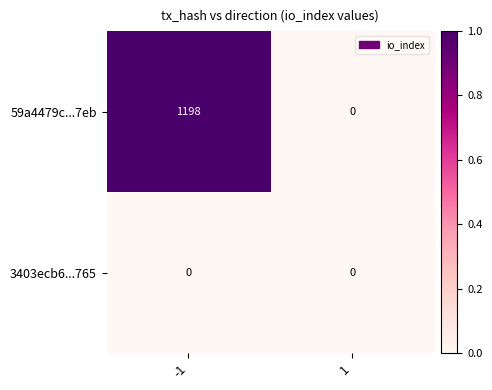

At which category is the sum across all series the highest?

-1